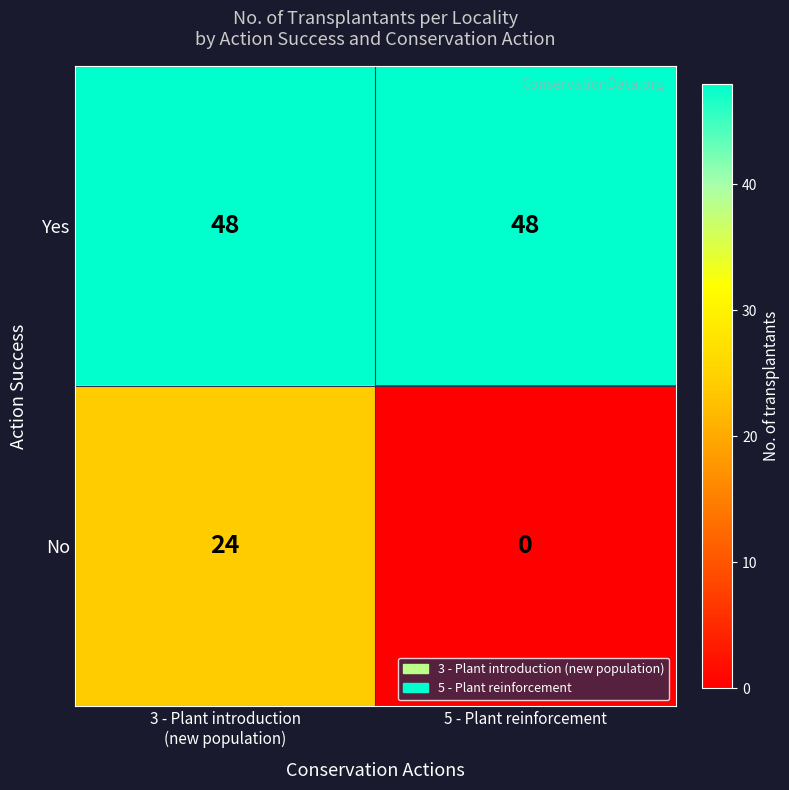

How many data points does each series have?

2